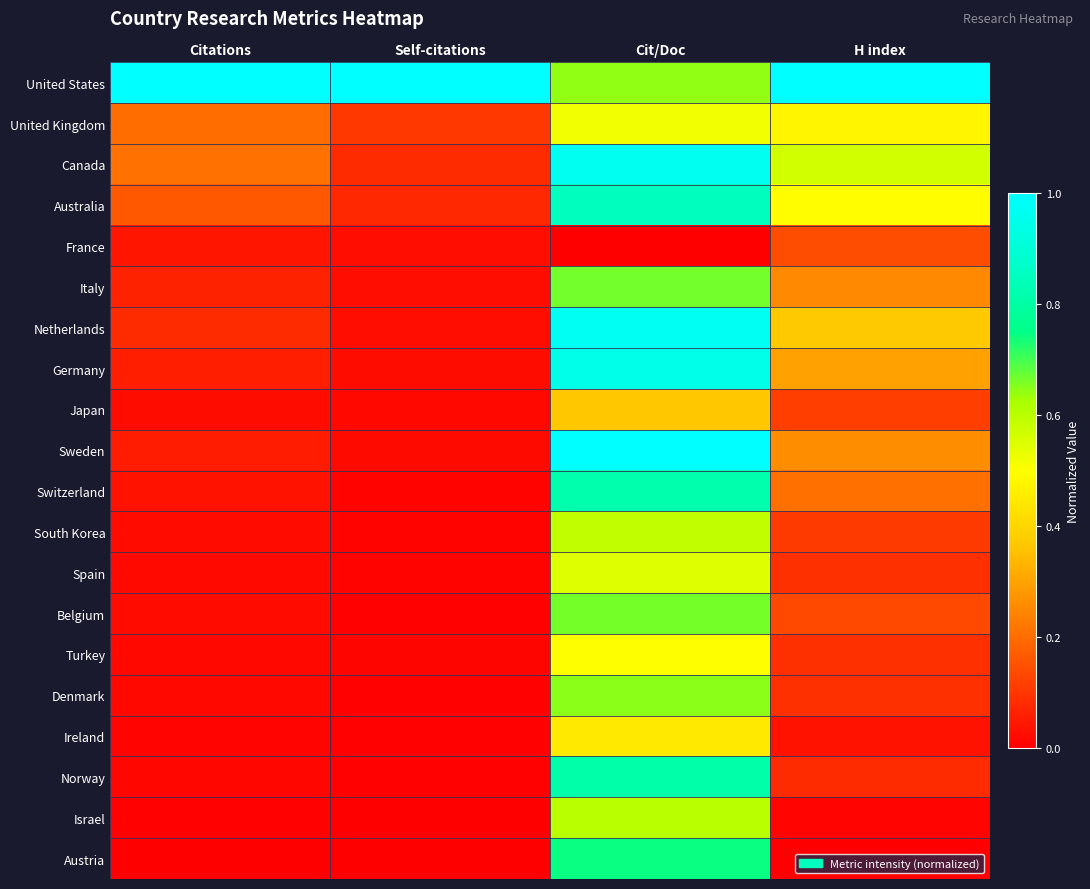

What is the total value across all series at Cit/Doc?

13.3